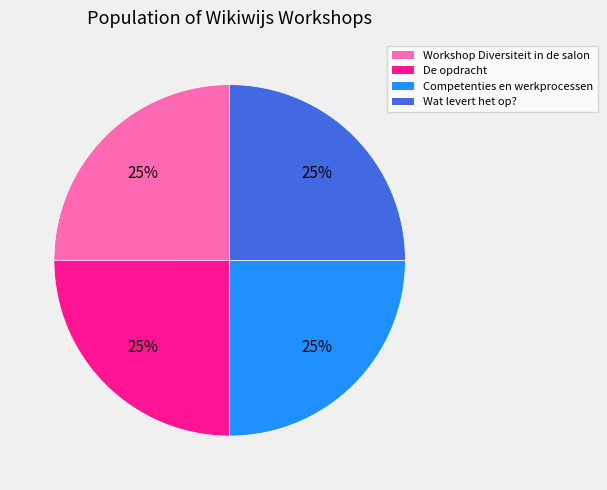

To the nearest percent, what portion does Competenties en werkprocessen represent?

25%